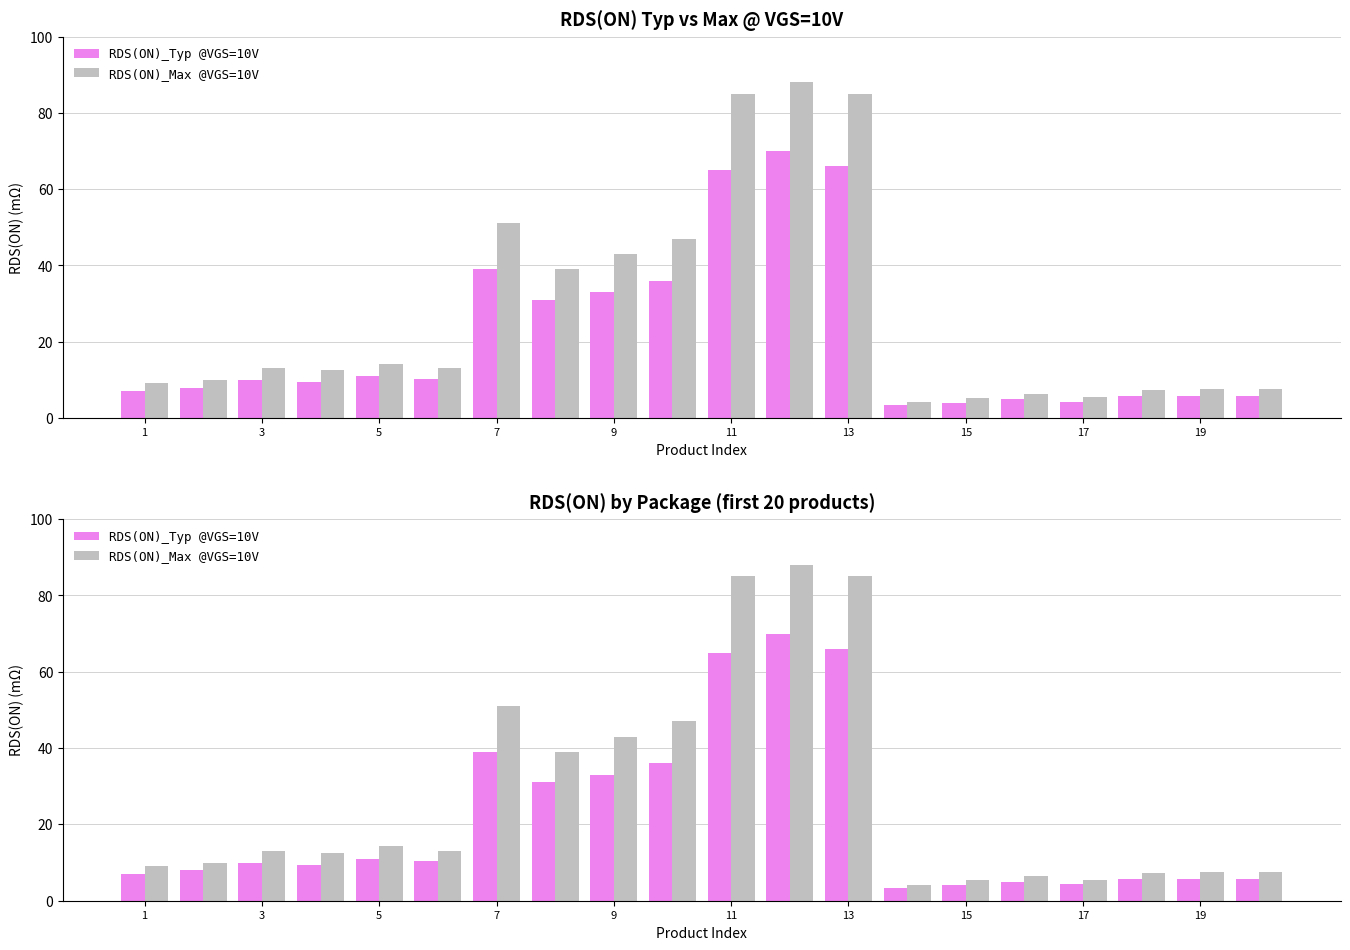

Between 13 and 3, which is larger?

13